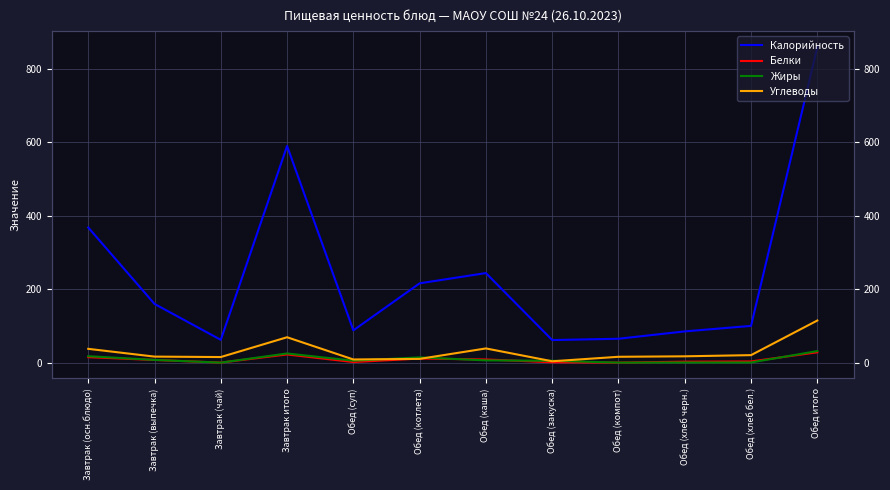

Reading right to left, what are all the values shown in this chart?

Калорийность: Обед итого=859.0	Обед (хлеб бел.)=100.0	Обед (хлеб черн.)=85.0	Обед (компот)=65.0	Обед (закуска)=61.5	Обед (каша)=243.8	Обед (котлета)=215.9	Обед (суп)=87.9	Завтрак итого=589.6	Завтрак (чай)=62.0	Завтрак (выпечка)=159.8	Завтрак (осн.блюдо)=367.8
Белки: Обед итого=28.1	Обед (хлеб бел.)=3.2	Обед (хлеб черн.)=2.6	Обед (компот)=0.1	Обед (закуска)=1.0	Обед (каша)=8.6	Обед (котлета)=11.1	Обед (суп)=1.6	Завтрак итого=22.2	Завтрак (чай)=0.1	Завтрак (выпечка)=7.2	Завтрак (осн.блюдо)=14.9
Жиры: Обед итого=31.5	Обед (хлеб бел.)=0.4	Обед (хлеб черн.)=0.4	Обед (компот)=0.1	Обед (закуска)=5.0	Обед (каша)=6.1	Обед (котлета)=14.3	Обед (суп)=5.2	Завтрак итого=24.9	Завтрак (чай)=0.0	Завтрак (выпечка)=7.4	Завтрак (осн.блюдо)=17.5
Углеводы: Обед итого=114.6	Обед (хлеб бел.)=20.4	Обед (хлеб черн.)=17.2	Обед (компот)=15.9	Обед (закуска)=3.7	Обед (каша)=38.6	Обед (котлета)=10.2	Обед (суп)=8.6	Завтрак итого=69.1	Завтрак (чай)=15.2	Завтрак (выпечка)=16.4	Завтрак (осн.блюдо)=37.5